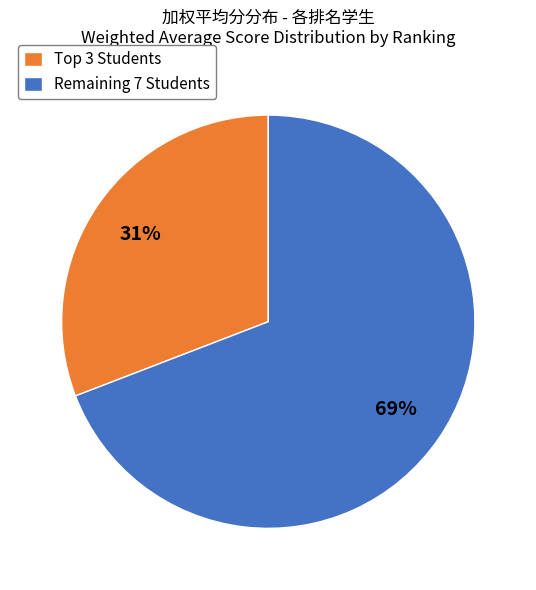

To the nearest percent, what is the difference between the largest and smallest slice percentages?

38%